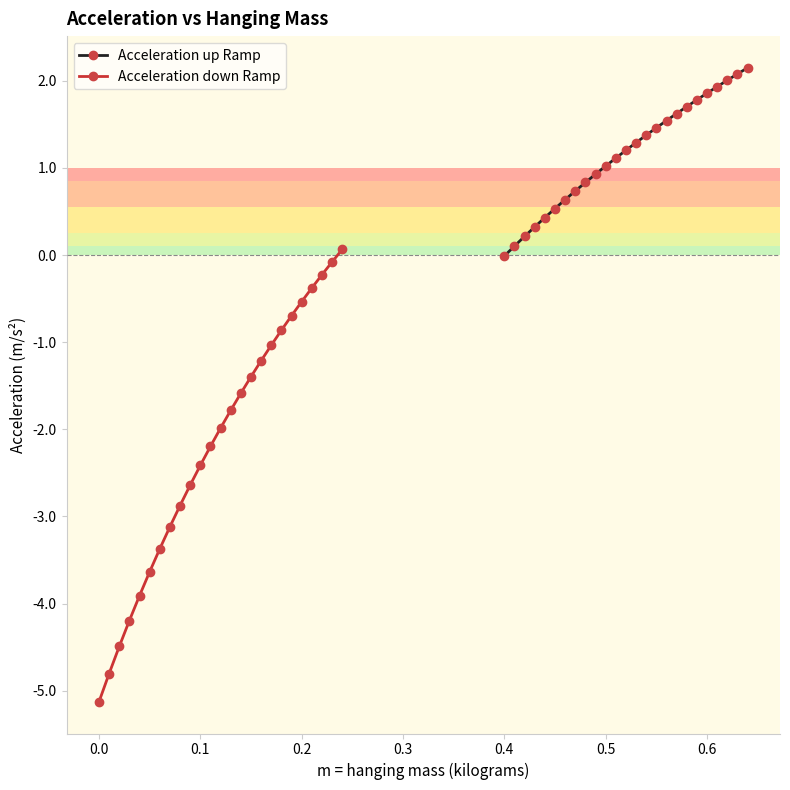

What is the sum of all Acceleration down Ramp values?

-54.5